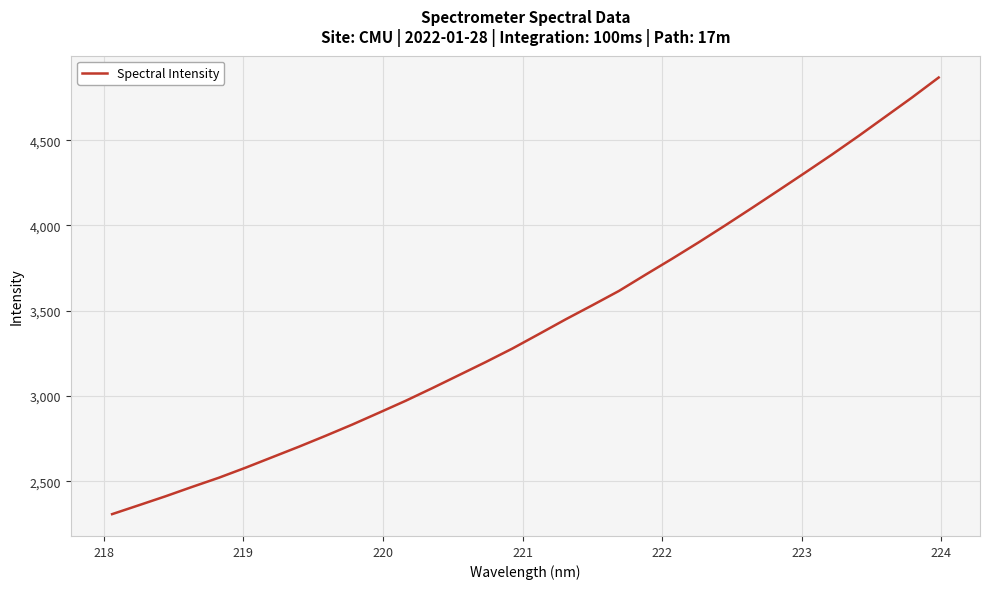

What is the difference between the maximum and minimum values?

2559.8